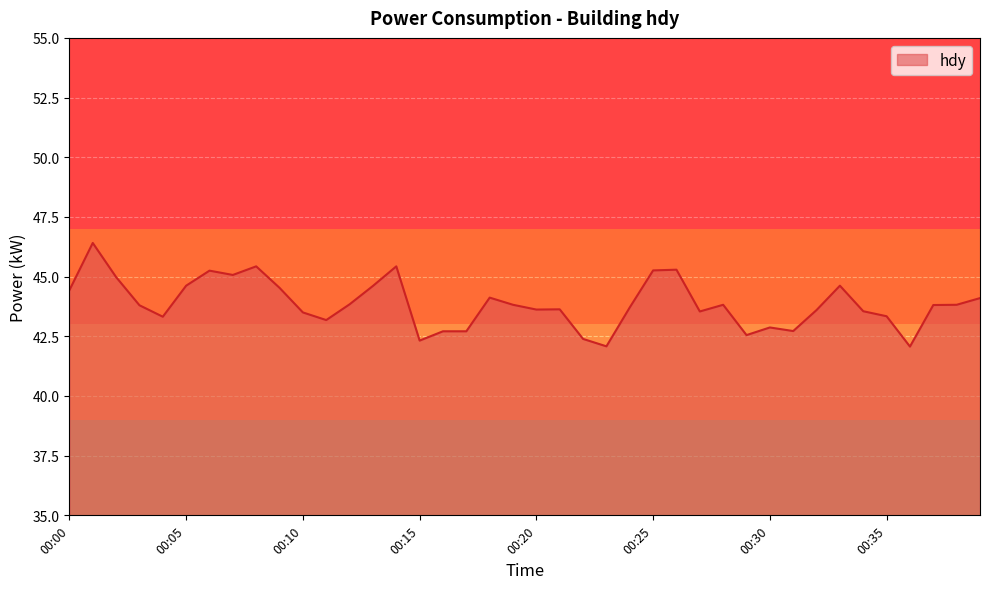

What is the difference between the maximum and minimum values?

4.3